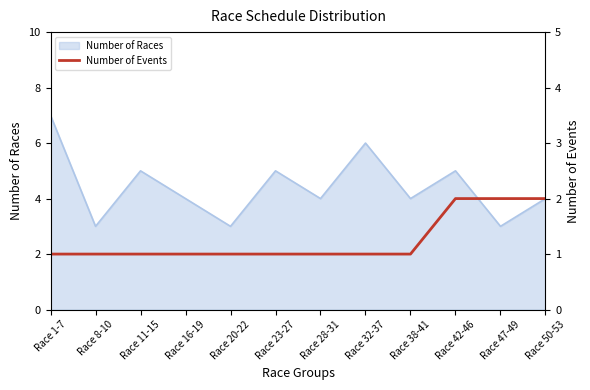

The Number of Races series shows 1 at Race 8-10. True or false?

False